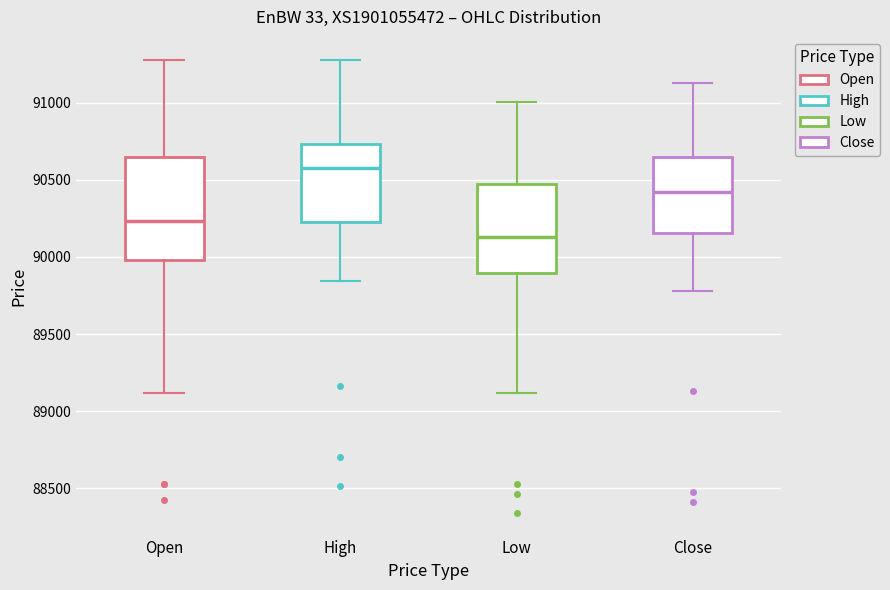

Reading left to right, read every box against the y-axis: the position of its median line, the range the box covers, and the ends of its whiskers. The values are not printed on the chart, so give them approximately, as read against the axis.

Open: median 90250, box 90000 to 90650, whiskers 89100 to 91300
High: median 90600, box 90250 to 90750, whiskers 89850 to 91300
Low: median 90150, box 89900 to 90450, whiskers 89100 to 91000
Close: median 90400, box 90150 to 90650, whiskers 89800 to 91150